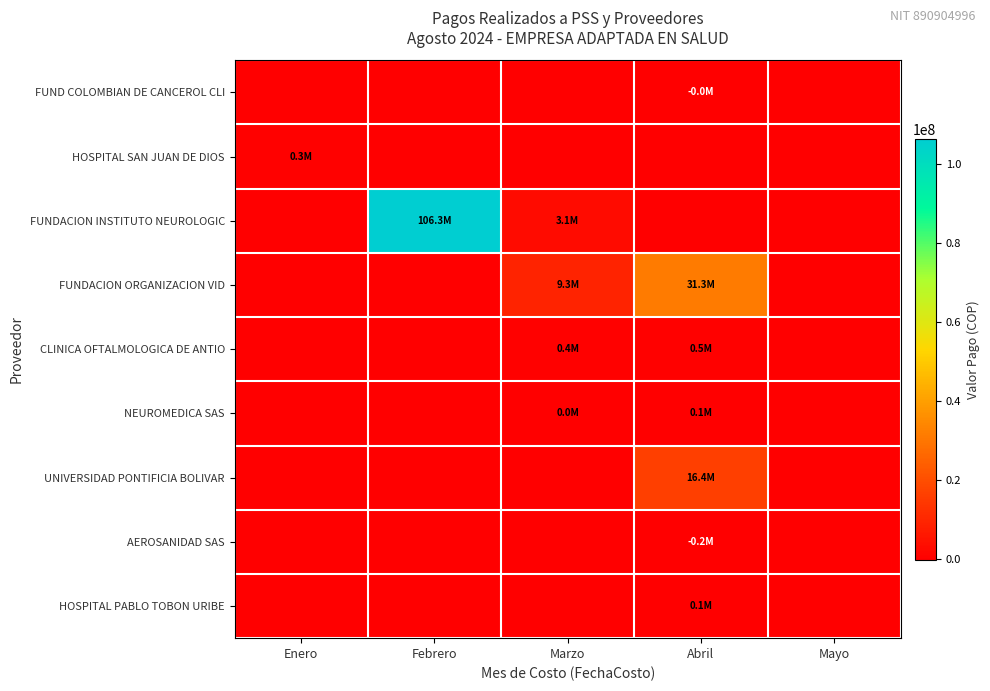

At how many categories does at least one series exceed 178580?

4